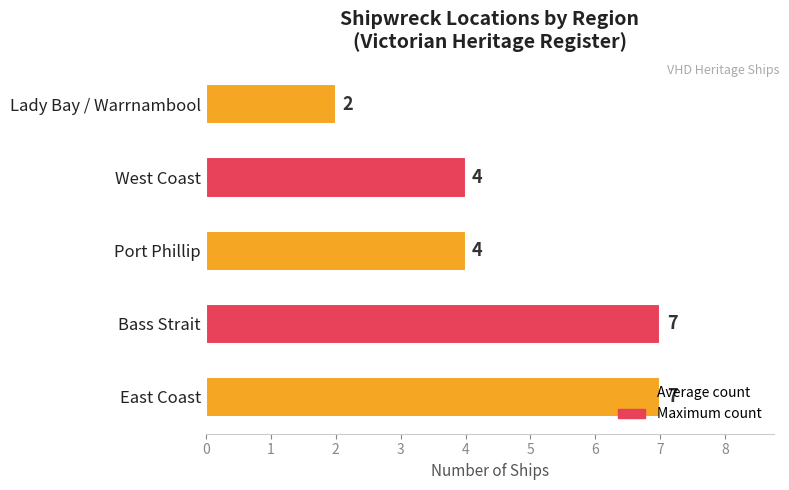

What is the approximate value at East Coast?

7